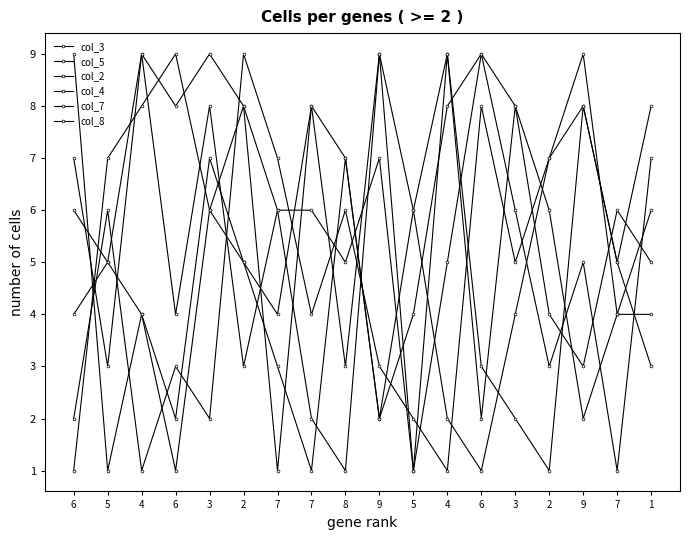

Is the value of col_5 at 3 greater than the value of col_4 at 1?

No